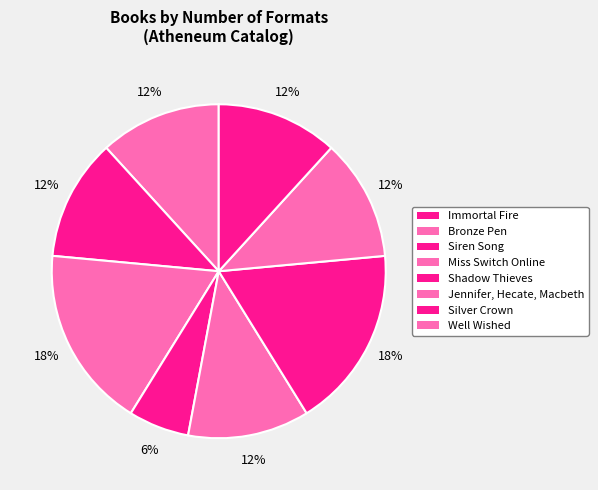

To the nearest percent, what portion does Siren Song represent?

18%